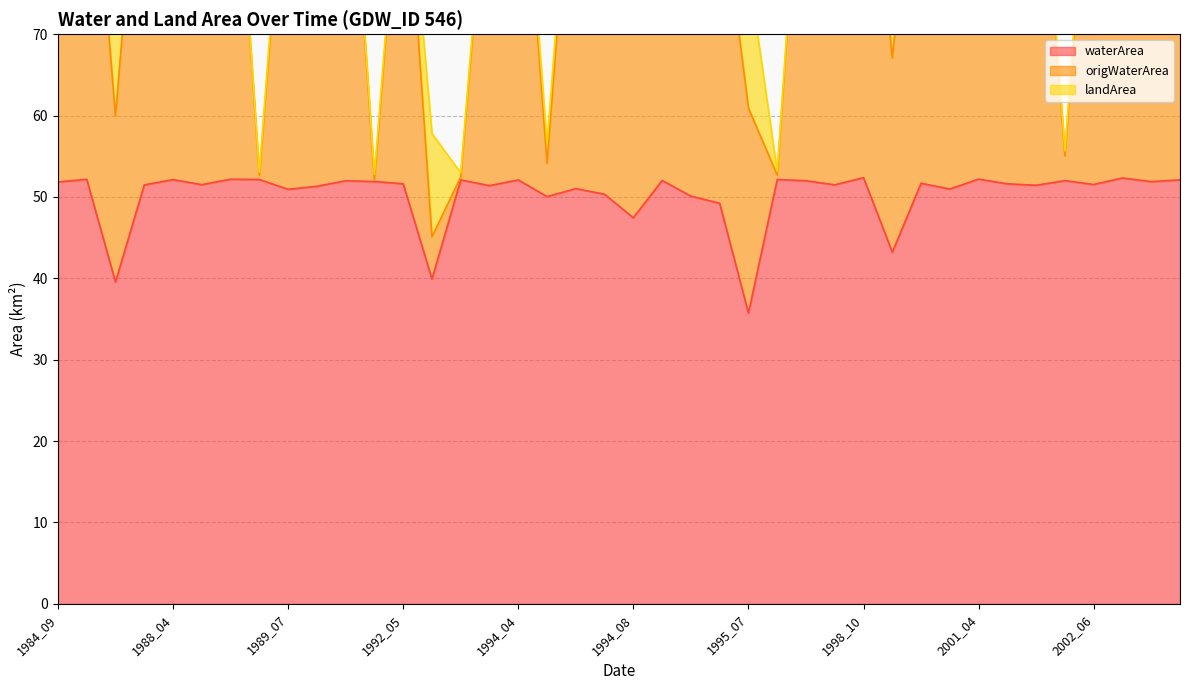

Which has a higher value, 2002_06 or 1986_04?

1986_04